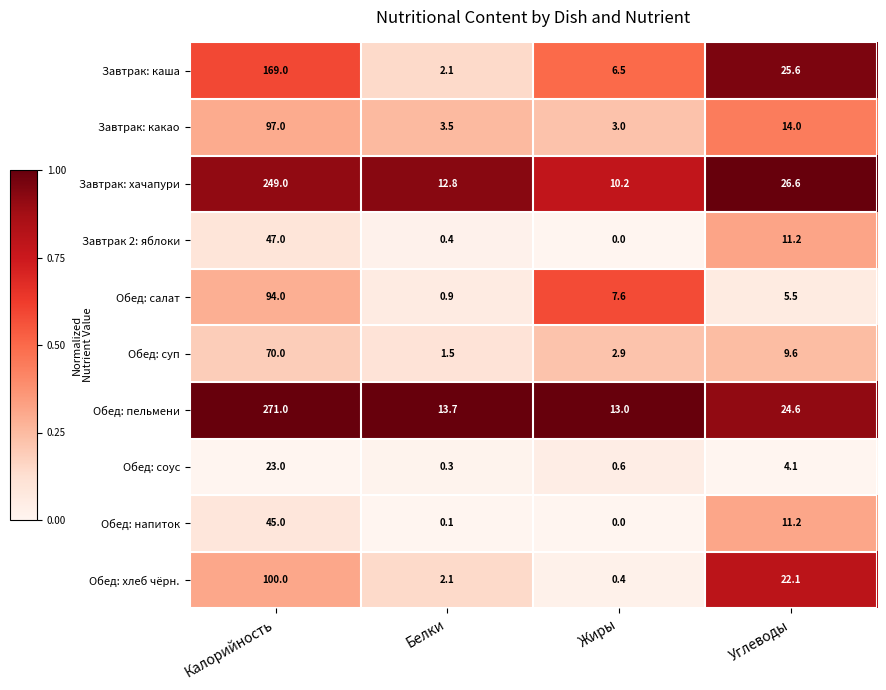

Rank the series at Калорийность from highest to lowest value.

Обед: пельмени, Завтрак: хачапури, Завтрак: каша, Обед: хлеб чёрн., Завтрак: какао, Обед: салат, Обед: суп, Завтрак 2: яблоки, Обед: напиток, Обед: соус